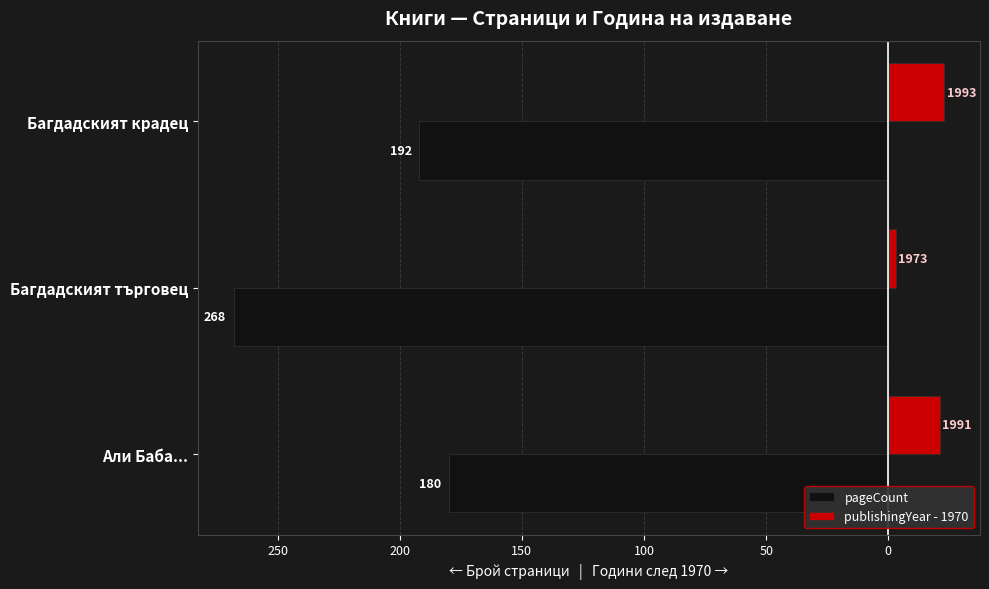

What are all the series names shown in the legend?

pageCount, publishingYear - 1970